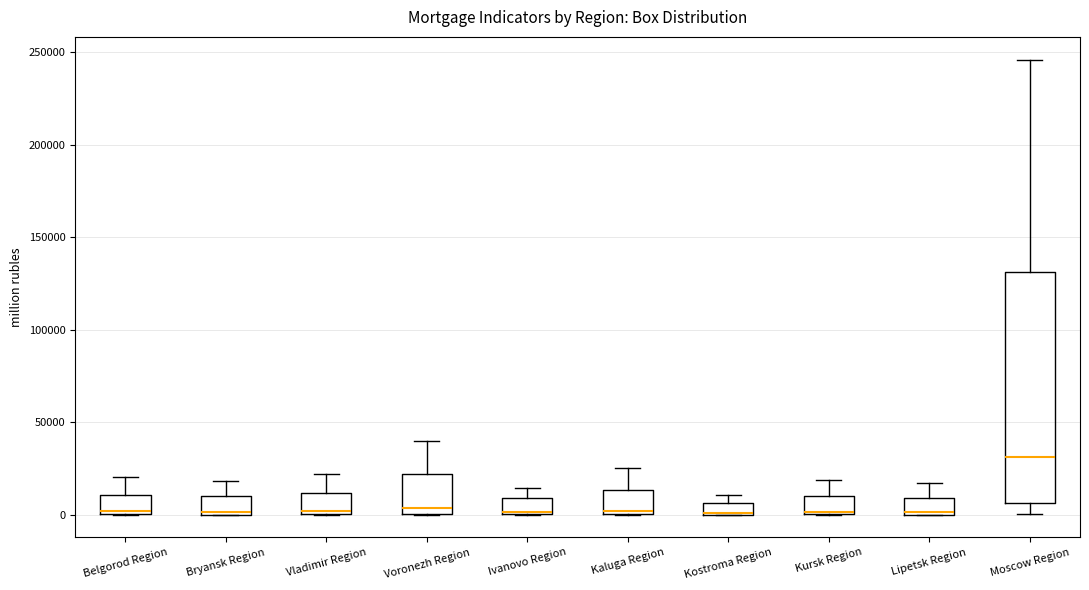

Comparing the boxes themselves (not the whiskers), which one is the tallest?

Moscow Region